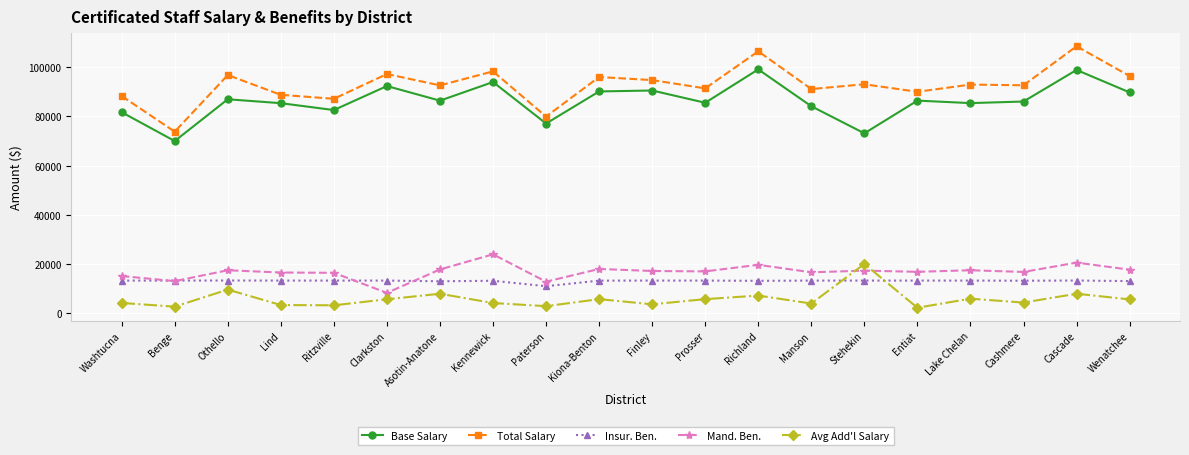

What is the value of the Insur. Ben. point at the 19th from the left?

13225